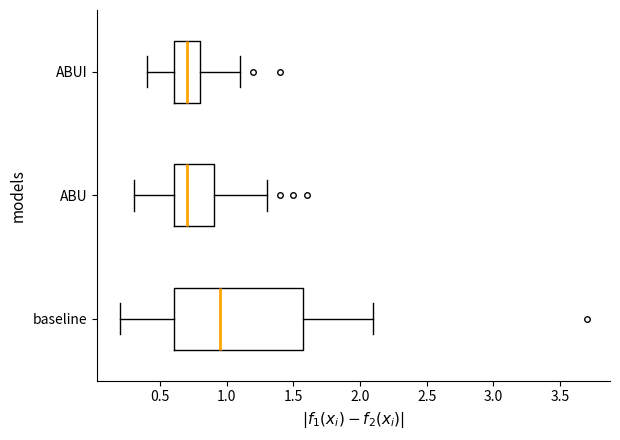

Where does the right whisker of the box for ABUI end on the x-axis? The values are not printed on the chart, so give them approximately, as read against the axis.

1.10